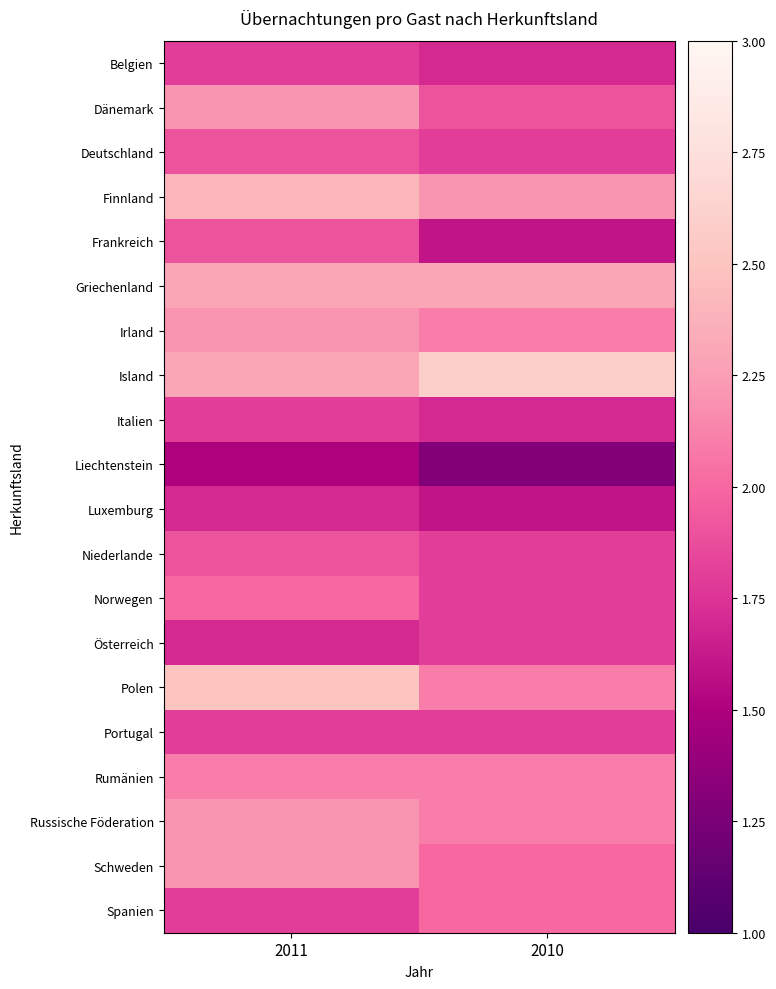

At how many categories does at least one series exceed 2?

2